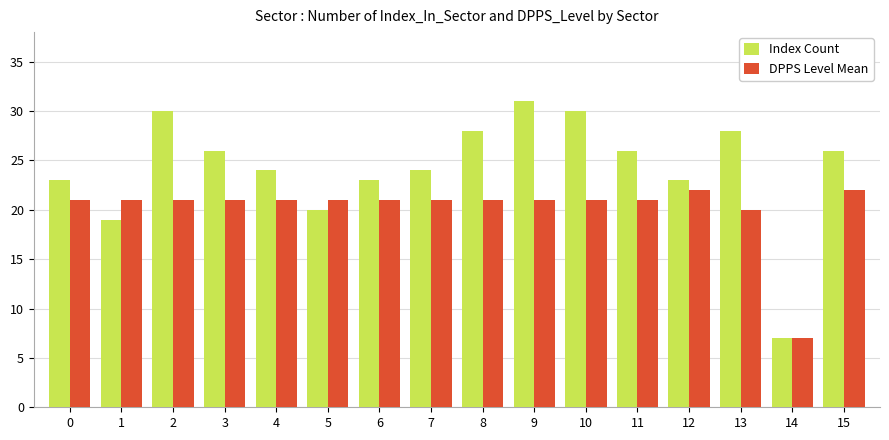

Reading left to right, what are all the values shown in this chart?

Index Count: 0=23	1=19	2=30	3=26	4=24	5=20	6=23	7=24	8=28	9=31	10=30	11=26	12=23	13=28	14=7	15=26
DPPS Level Mean: 0=21	1=21	2=21	3=21	4=21	5=21	6=21	7=21	8=21	9=21	10=21	11=21	12=22	13=20	14=7	15=22